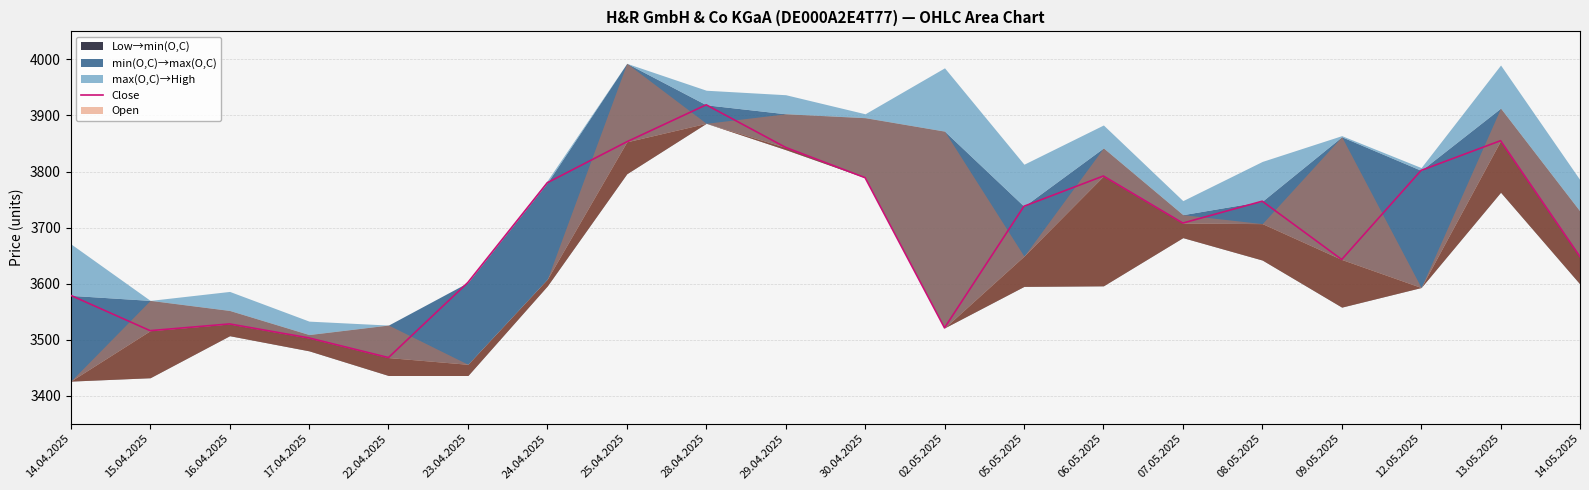

What is the change in value from 22.04.2025 to 09.05.2025?

+175